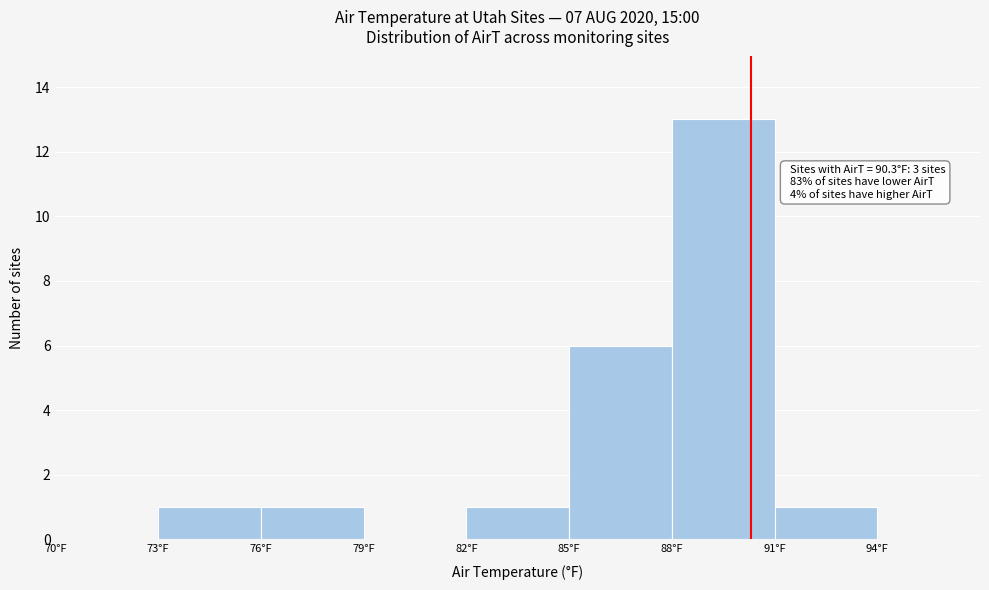

Which range on the x-axis has the tallest bar?

88 to 91